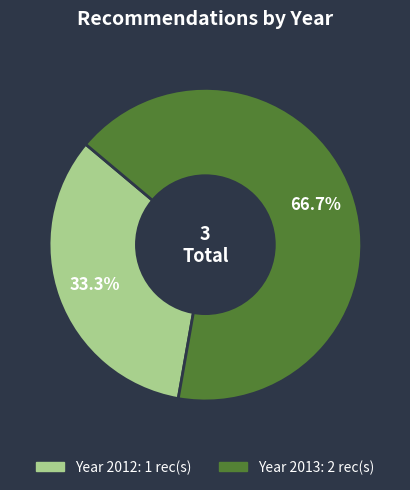

Is there a majority slice in this chart?

Yes